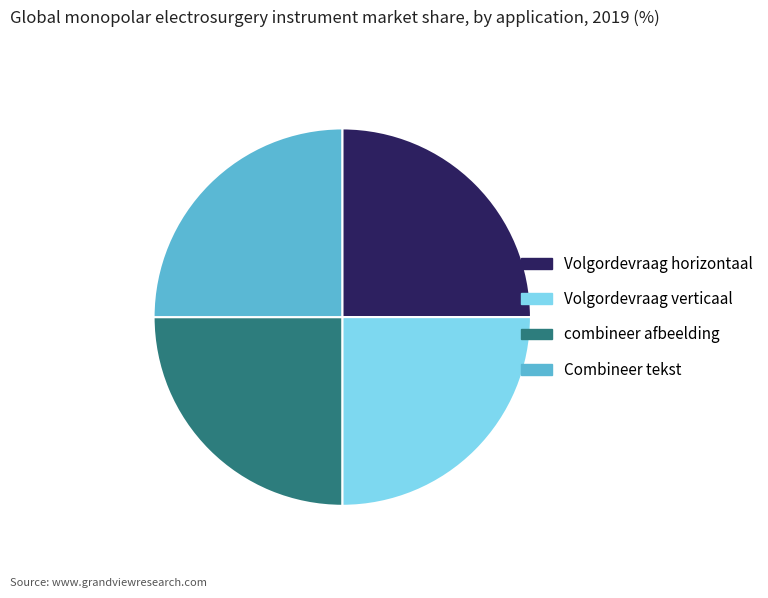

What is the ratio of the value at Volgordevraag verticaal to the value at combineer afbeelding?

1.0